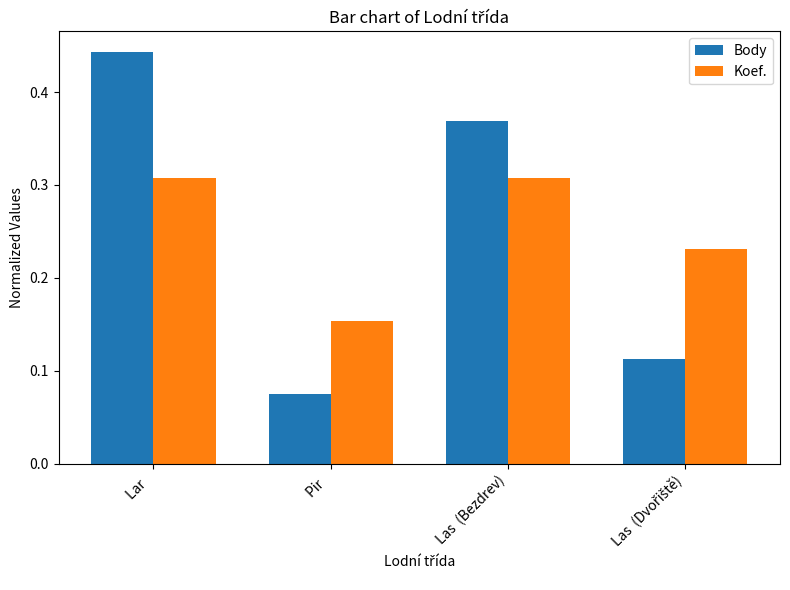

Where is Koef. nearest to the value 0?

Pir  